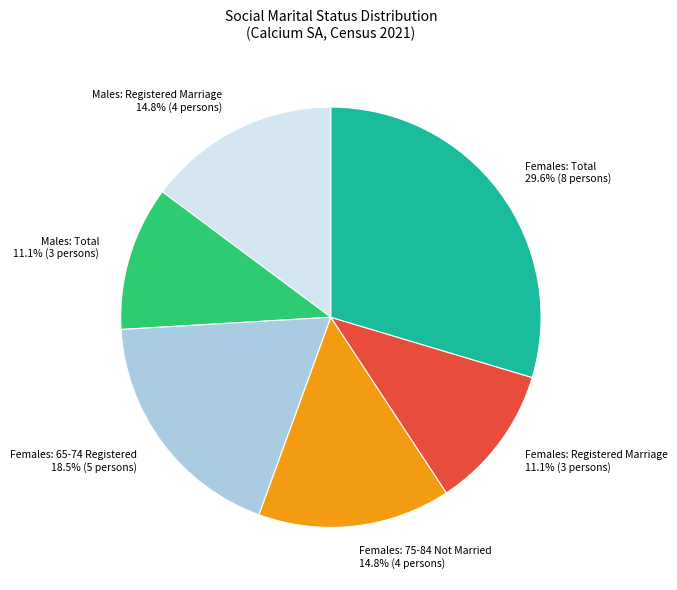

Does Females: 75-84 Not Married represent more than half of the total?

No